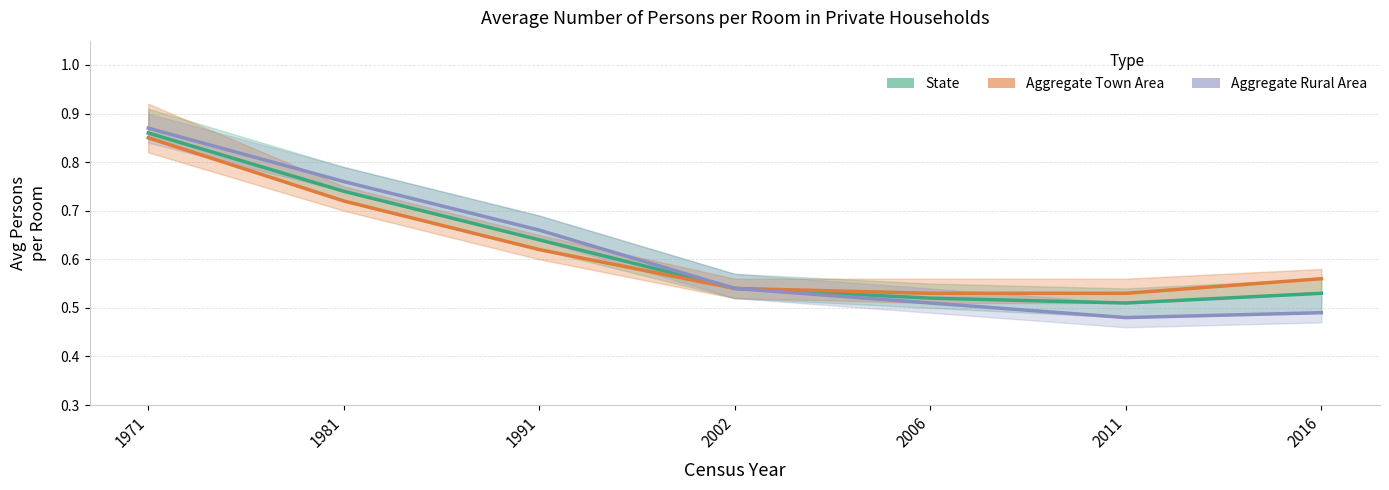

The Aggregate Town Area series shows 0.5 at 2011. True or false?

True